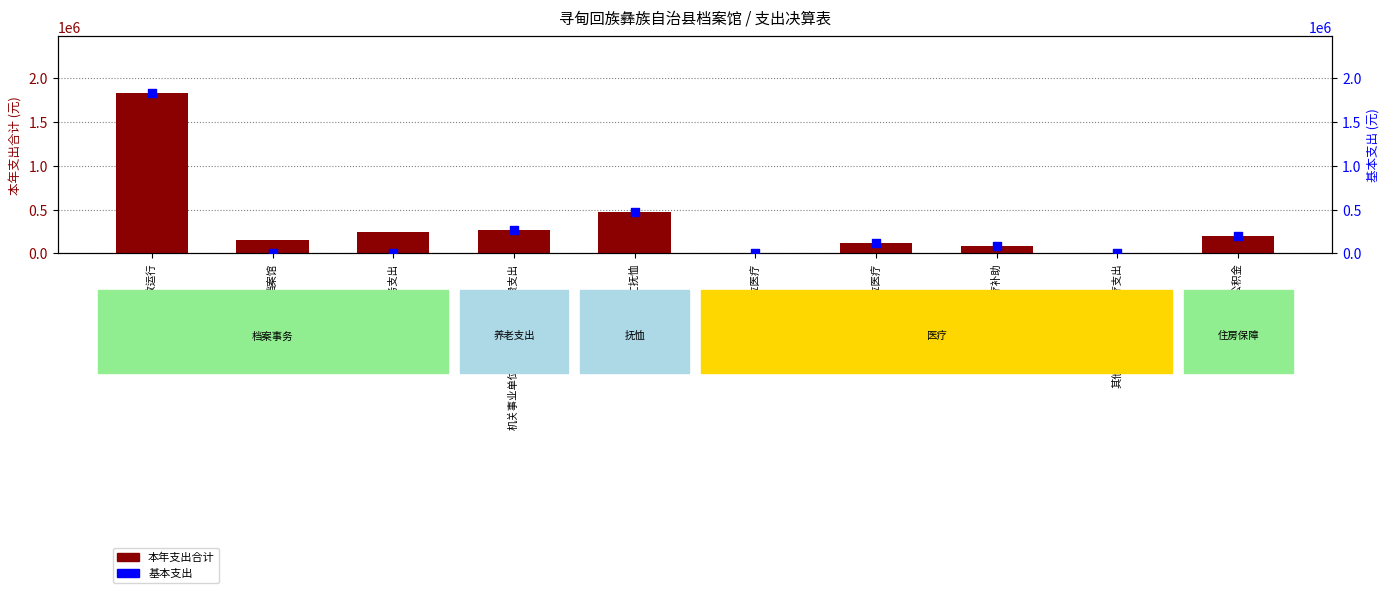

What is the total value across all series at 行政单位医疗?

18592.2